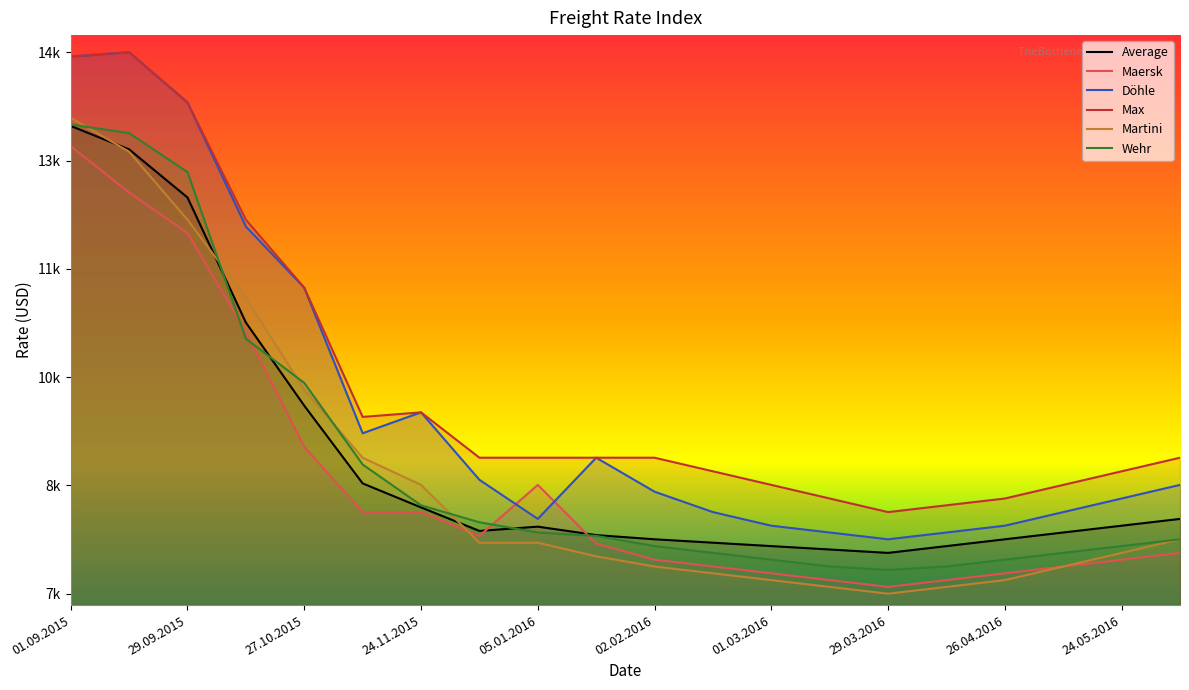

What are all the series names shown in the legend?

Average, Maersk, Döhle, Max, Martini, Wehr